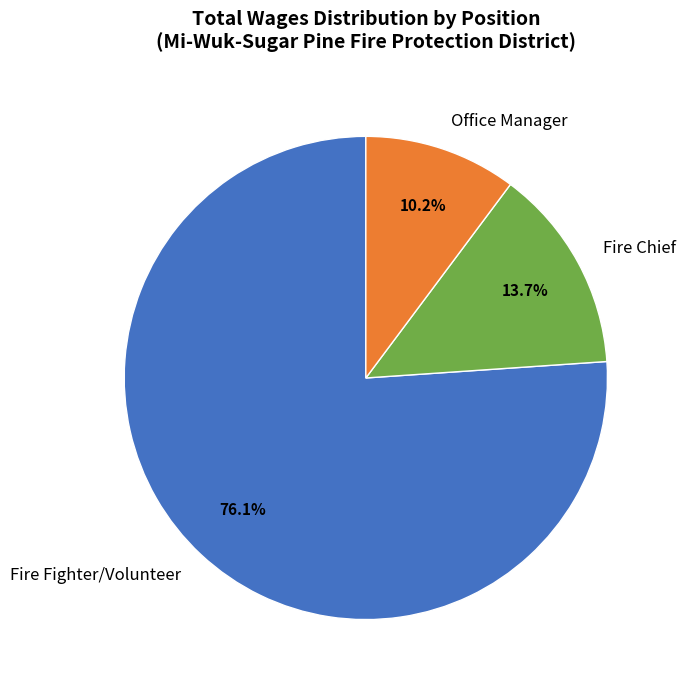

Which has a higher value, Fire Fighter/Volunteer or Office Manager?

Fire Fighter/Volunteer